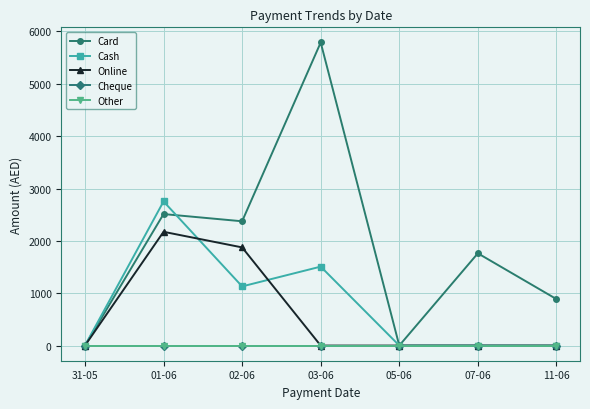

How many interior local peaks does the Cash series have?

2